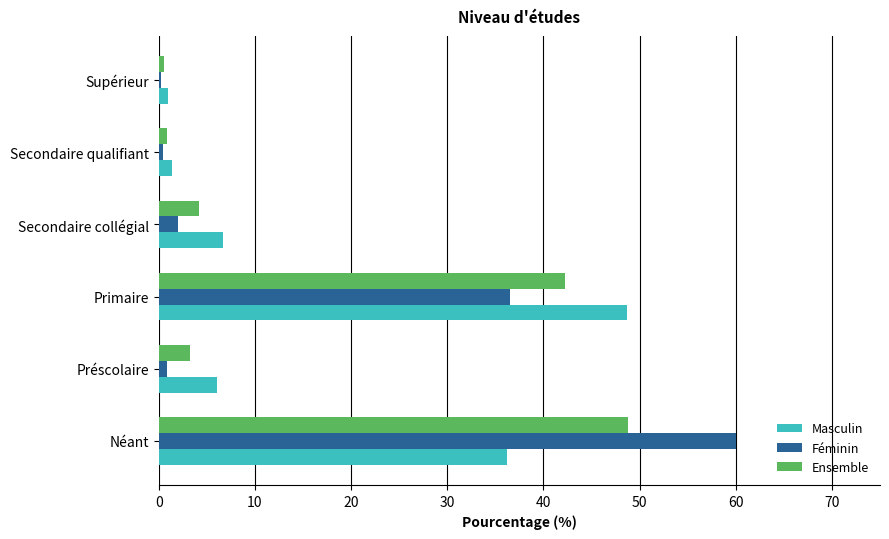

What is the sum of all Ensemble values?

100.0